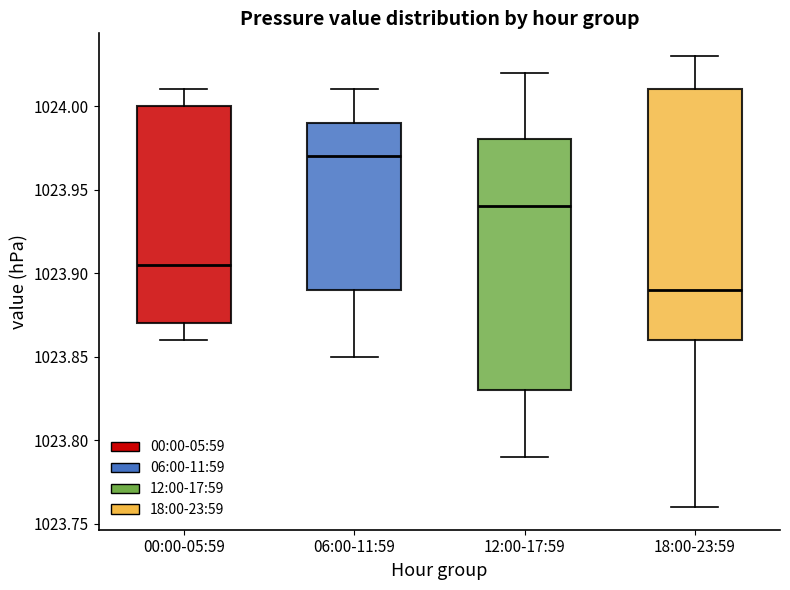

Where is the upper edge of the box for 00:00-05:59 on the y-axis? The values are not printed on the chart, so give them approximately, as read against the axis.

1024.000